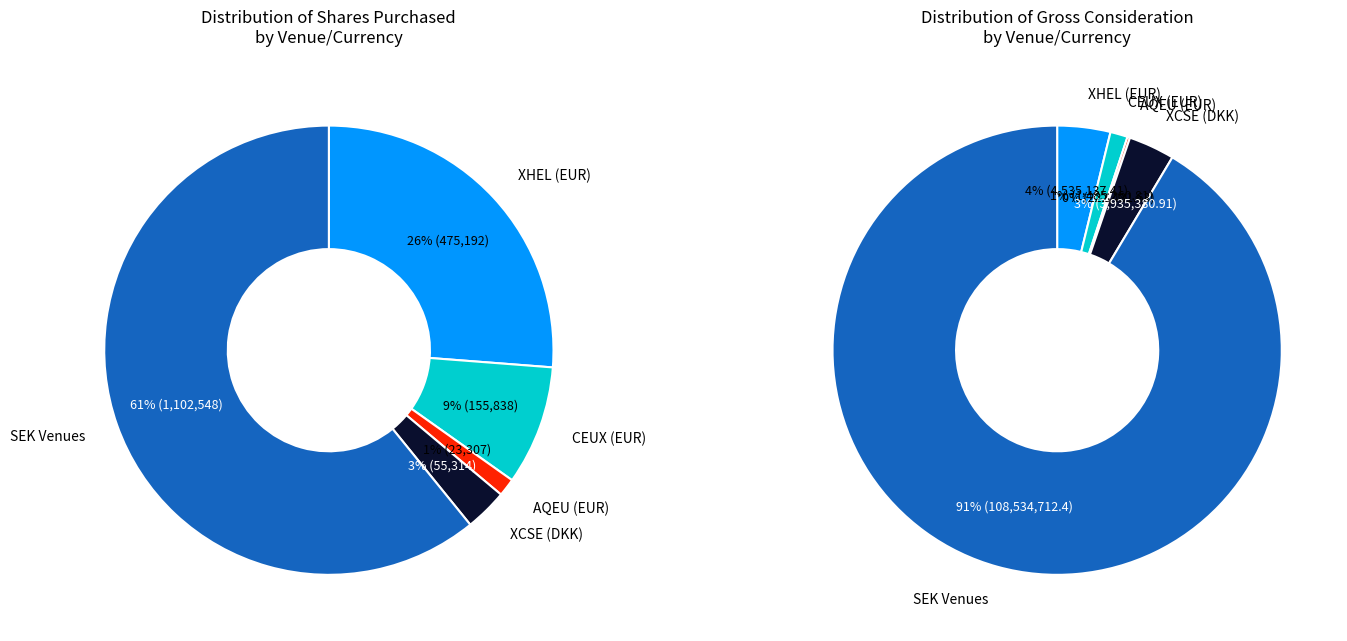

To the nearest percent, what portion does CEUX (EUR) represent?

9%